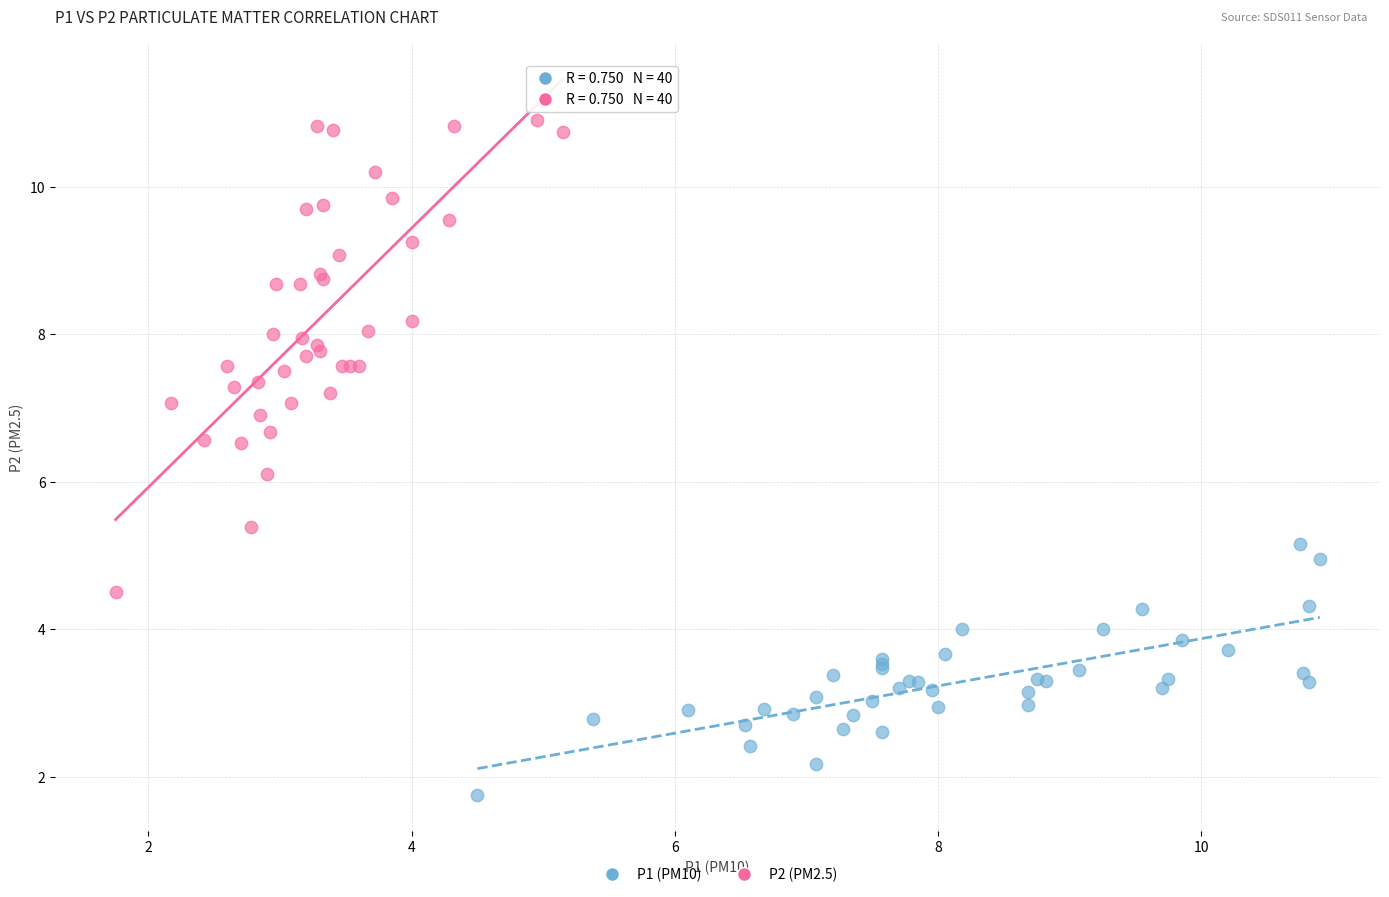

Which series contains the lowest Y value?

P1 (PM10)